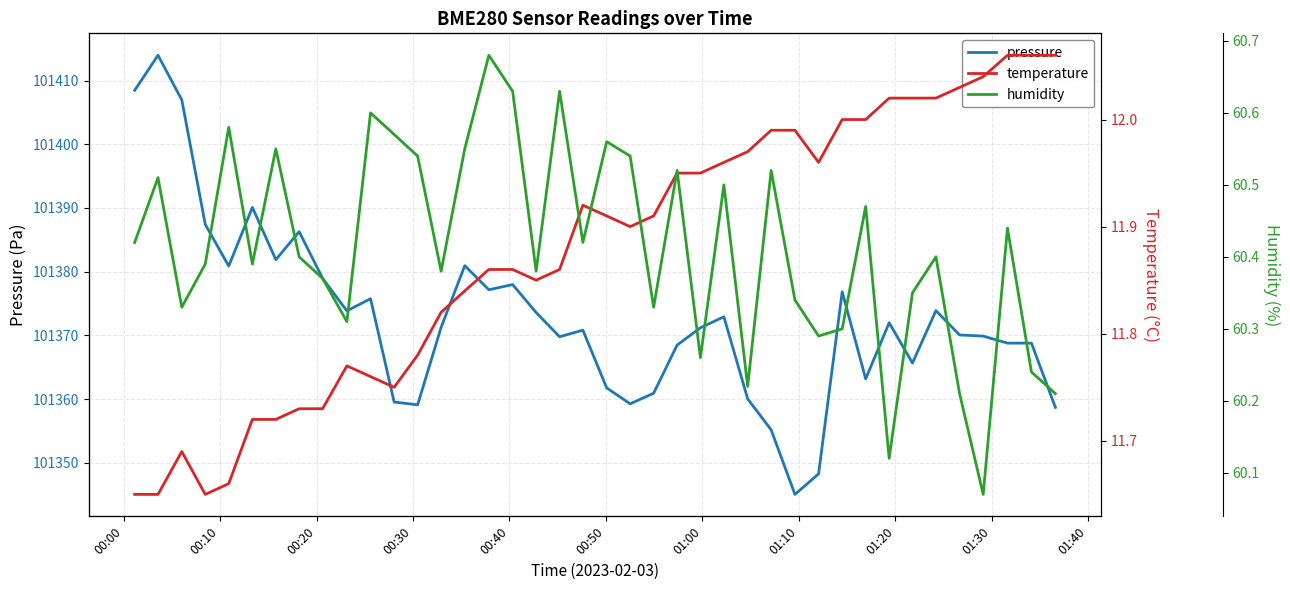

True or false: humidity and temperature cross at least once.

False